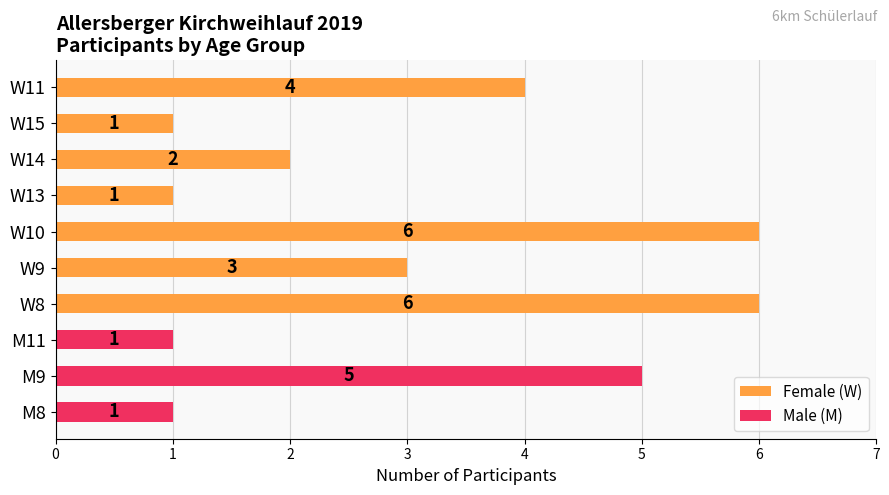

The value of Female (W) at W11 is 1. True or false?

False